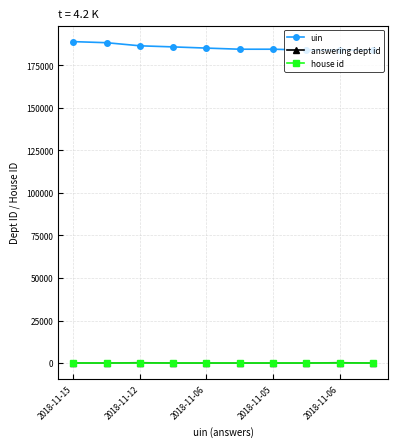

What is the value of the house id point at the 10th from the left?

1